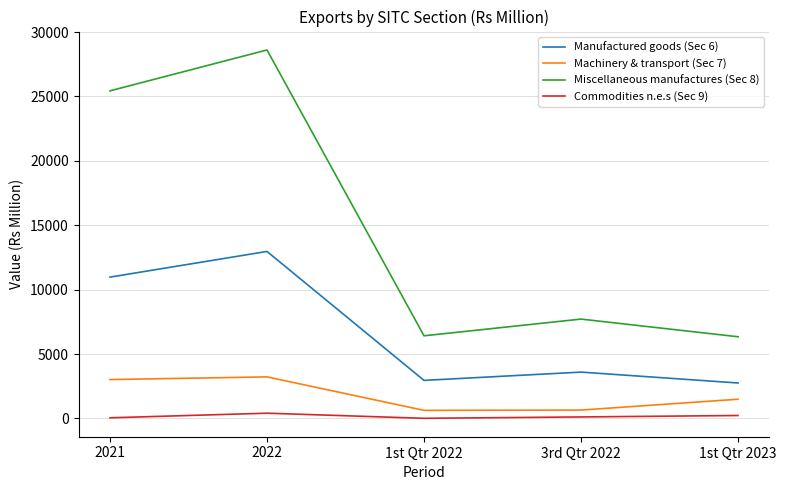

True or false: Manufactured goods (Sec 6) and Miscellaneous manufactures (Sec 8) cross at least once.

False